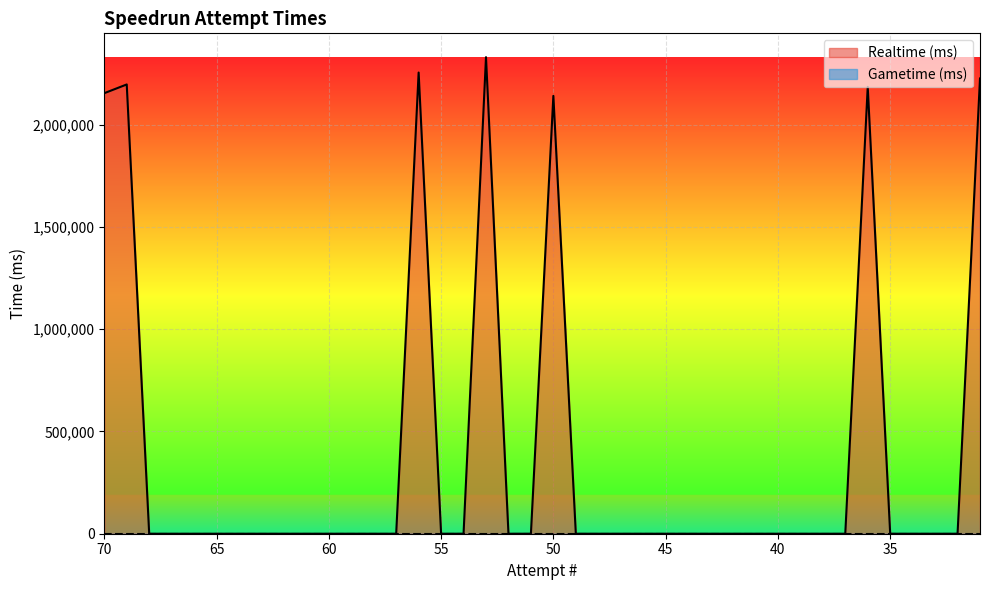

What is the difference between the maximum and minimum values?

2329934